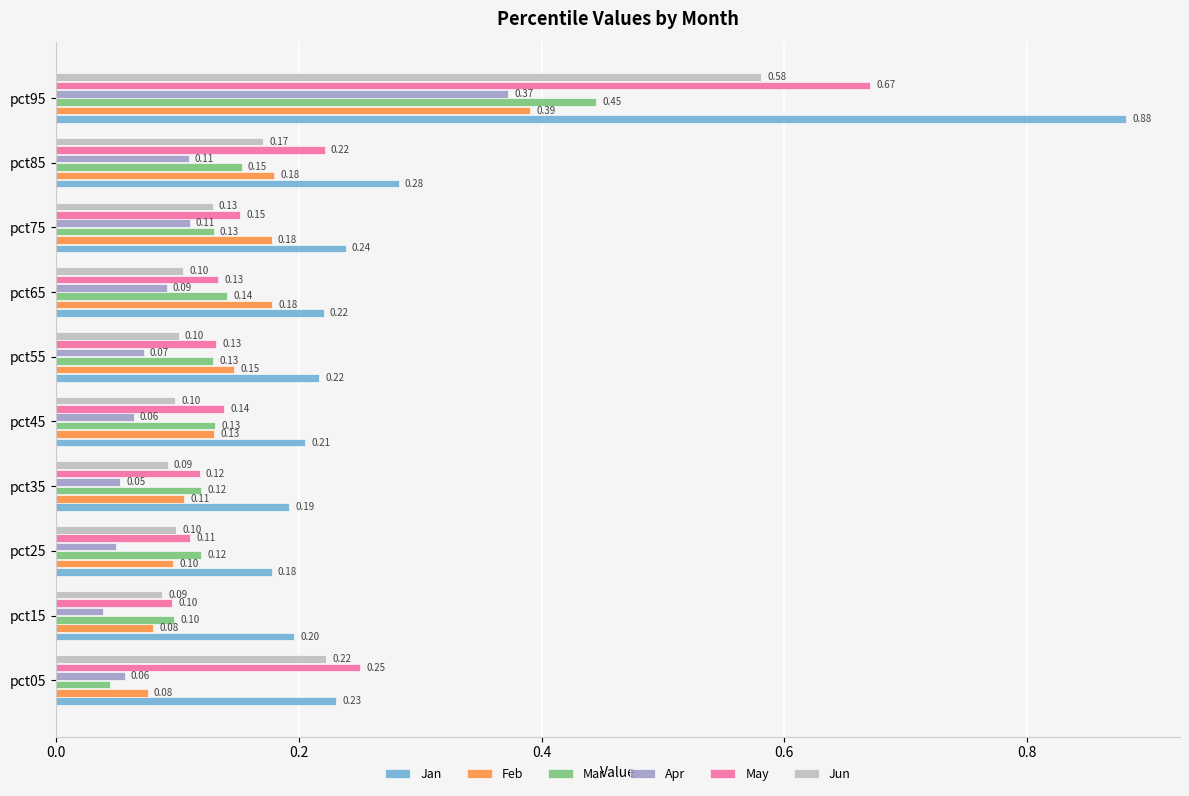

Rank the series at pct05 from highest to lowest value.

May, Jan, Jun, Feb, Apr, Mar